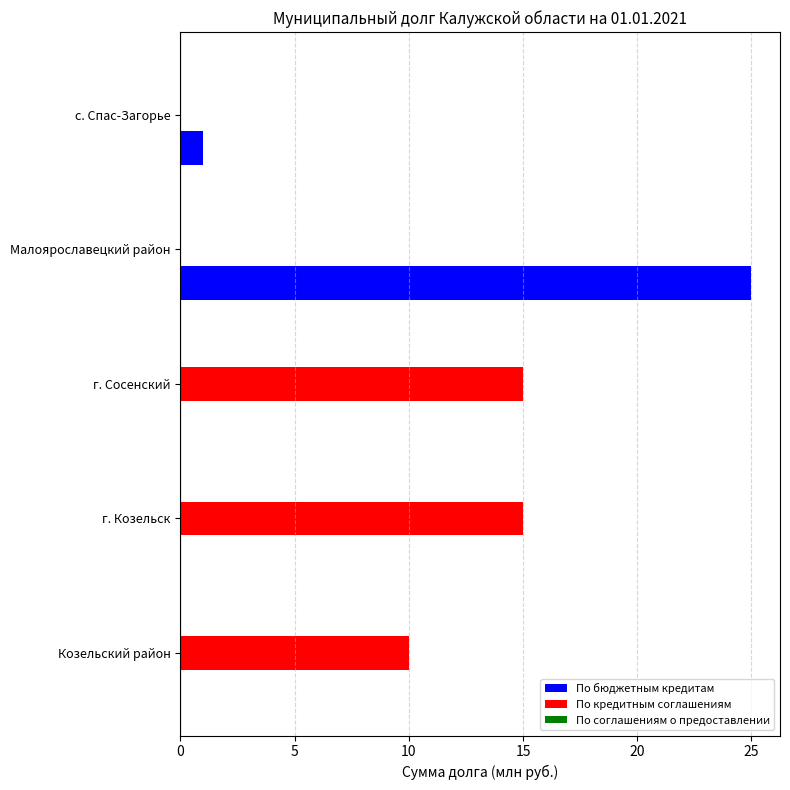

At which category is the sum across all series the highest?

Малоярославецкий район